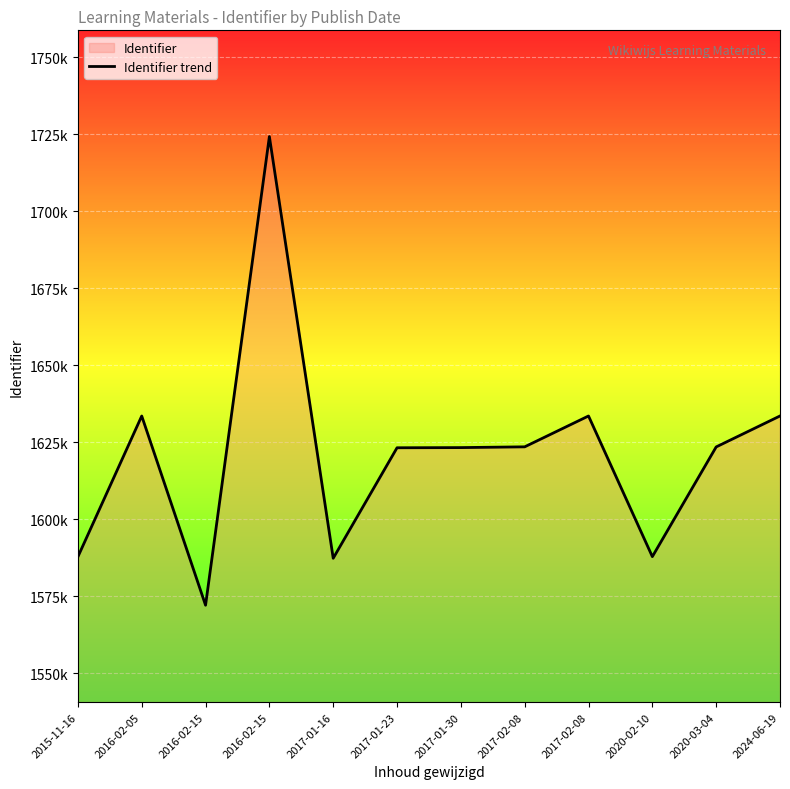

List the labels in order of value, smallest first.

2016-02-15, 2017-01-16, 2015-11-16, 2020-02-10, 2017-01-23, 2017-01-30, 2020-03-04, 2017-02-08, 2016-02-05, 2017-02-08, 2024-06-19, 2016-02-15